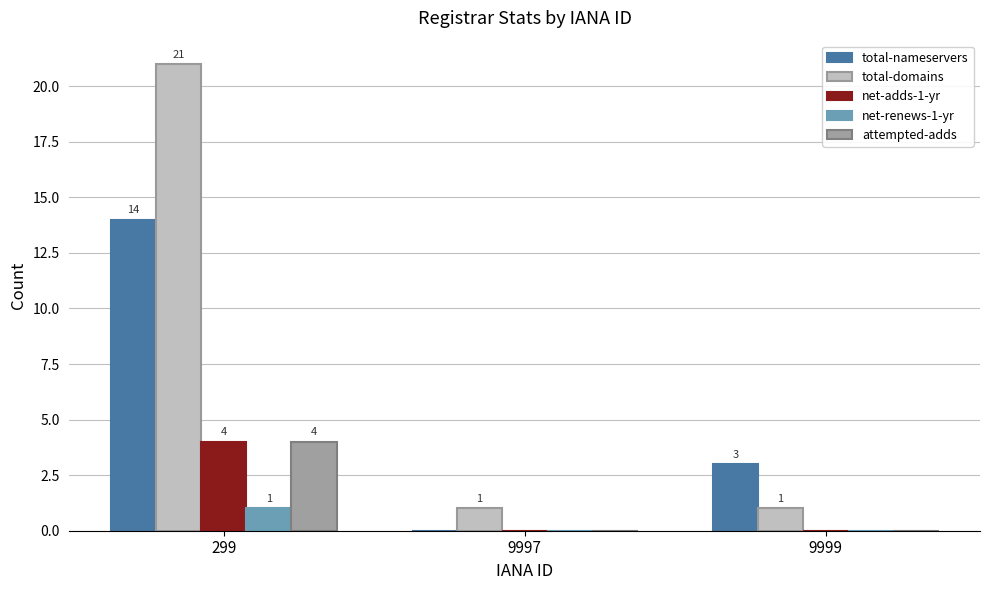

Which series changed the most between 9997 and 9999?

total-nameservers